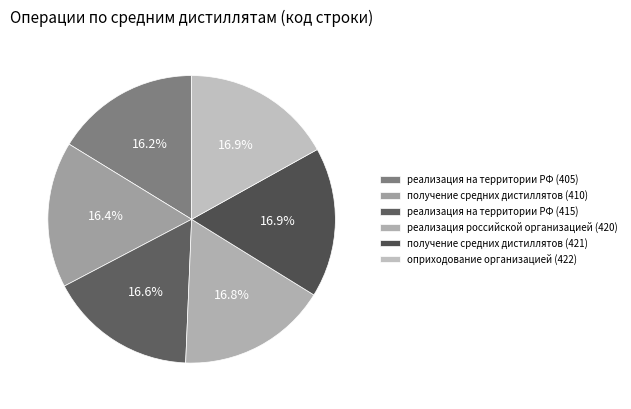

To the nearest percent, what is the combined percentage of оприходование организацией (422) and реализация на территории РФ (415)?

34%